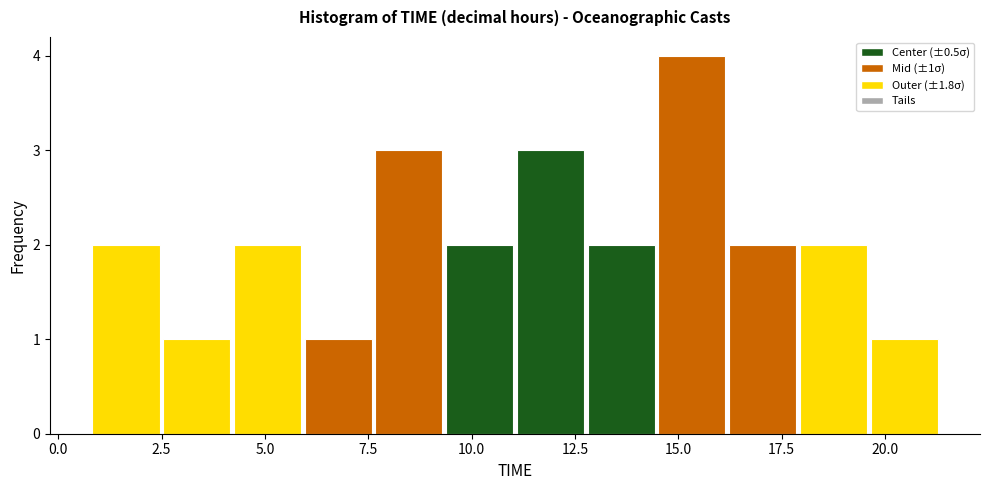

Around what value on the x-axis is the tallest bar? Give the approximate position of its centre, as read against the axis.

15.5